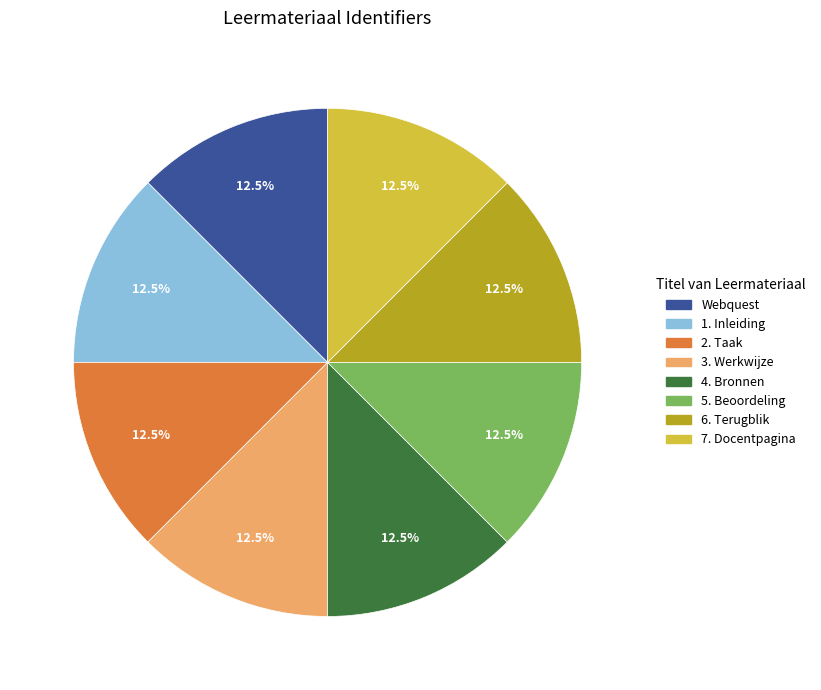

Approximately how many times larger is the value at 6. Terugblik compared to 7. Docentpagina?

1.0